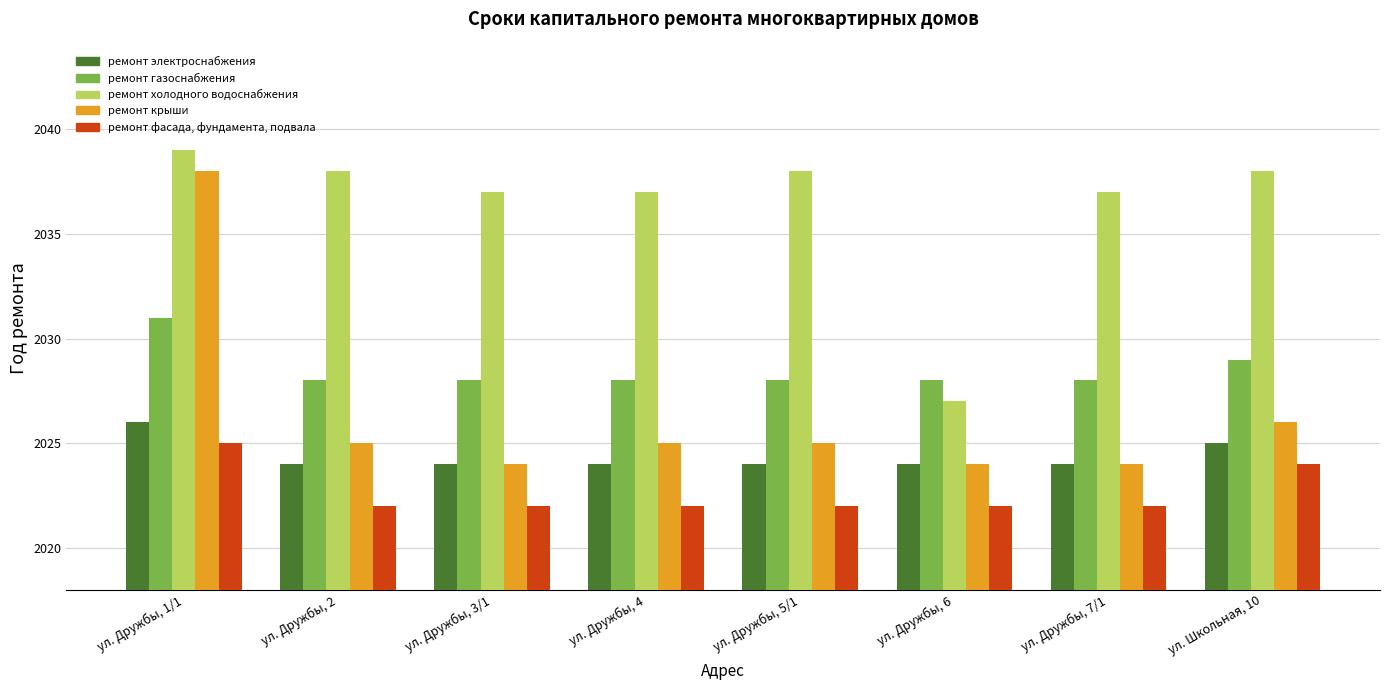

What is the sum of all ремонт крыши values?

16211